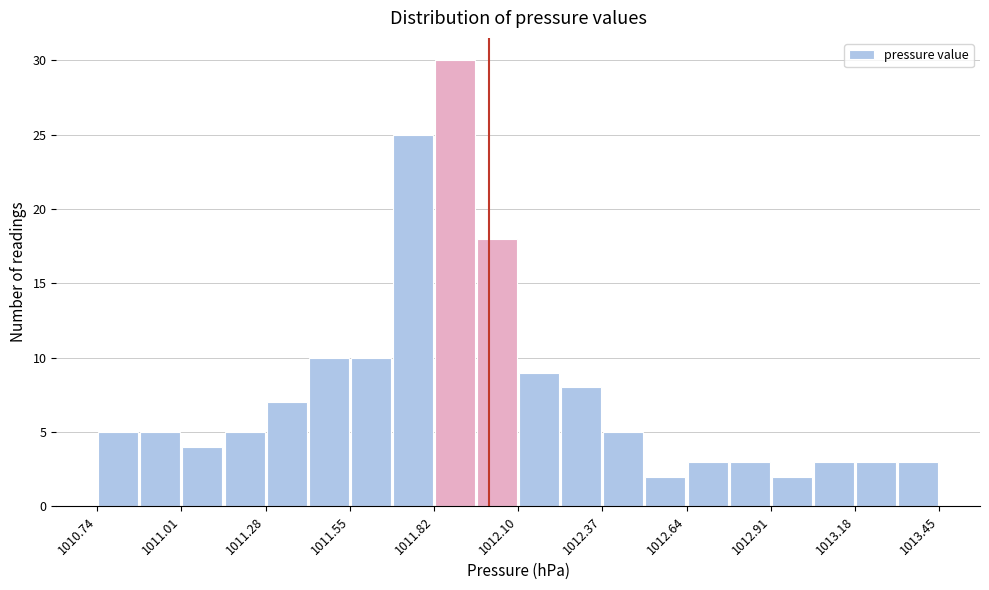

Around what value on the x-axis is the tallest bar? Give the approximate position of its centre, as read against the axis.

1011.90